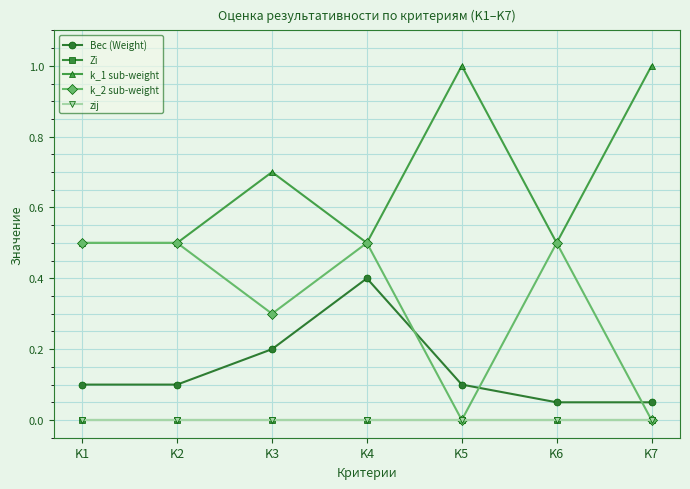

Does the chart have visible grid lines?

Yes